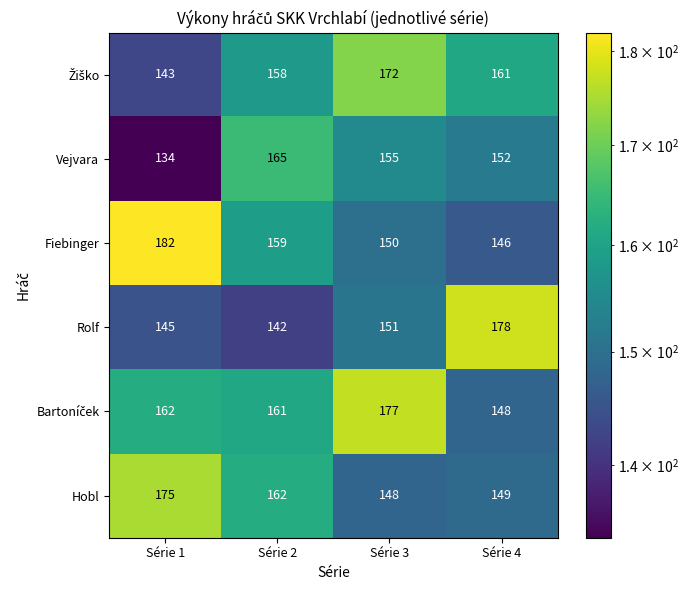

Count the number of data series in this chart.

6